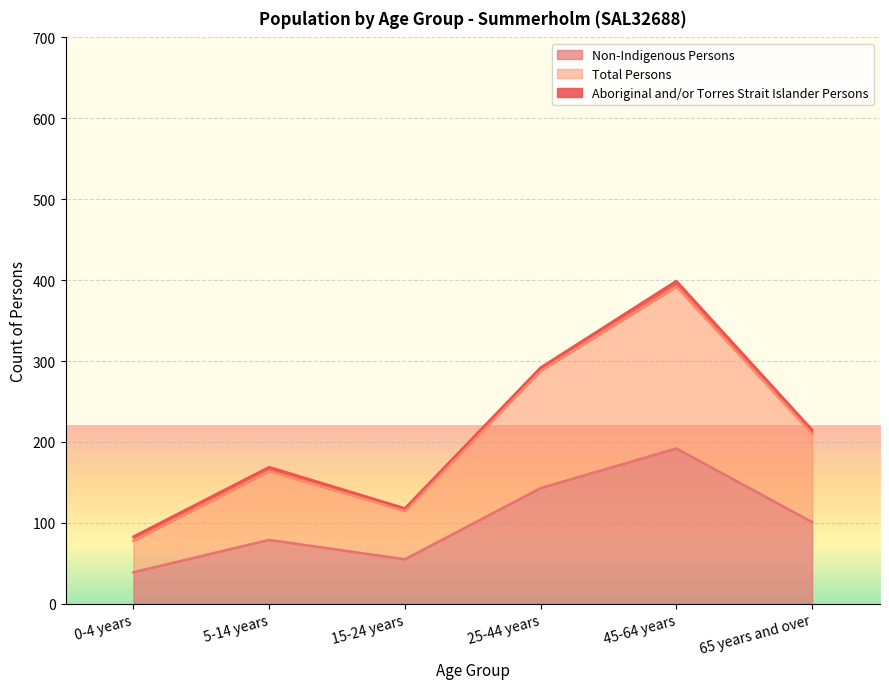

What are all the series names shown in the legend?

Non-Indigenous Persons, Total Persons, Aboriginal and/or Torres Strait Islander Persons